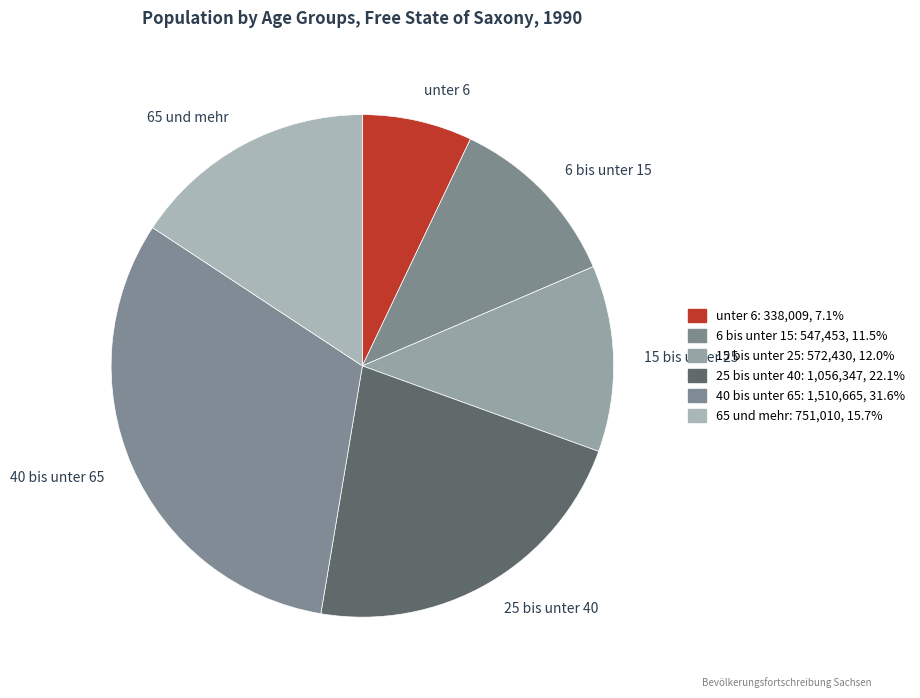

Count the number of slices in the pie.

6